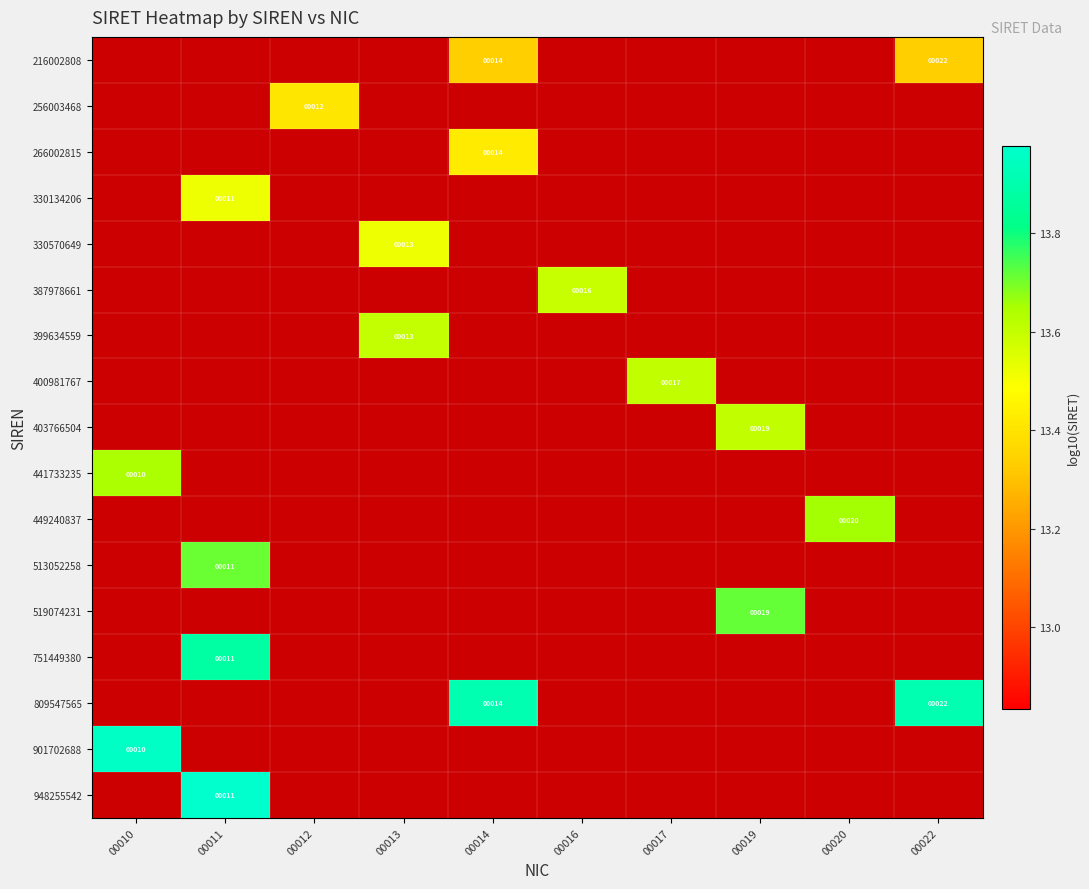

What is the difference between the highest and lowest values at 00012?

12.4